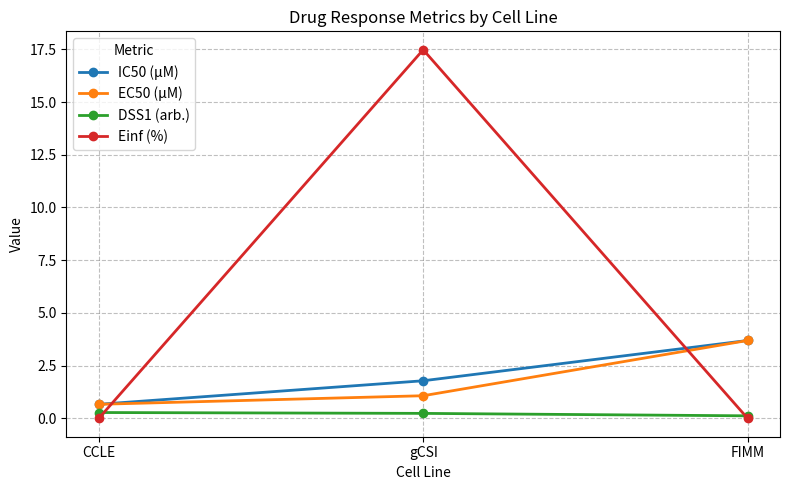

At which category is the sum across all series the highest?

gCSI